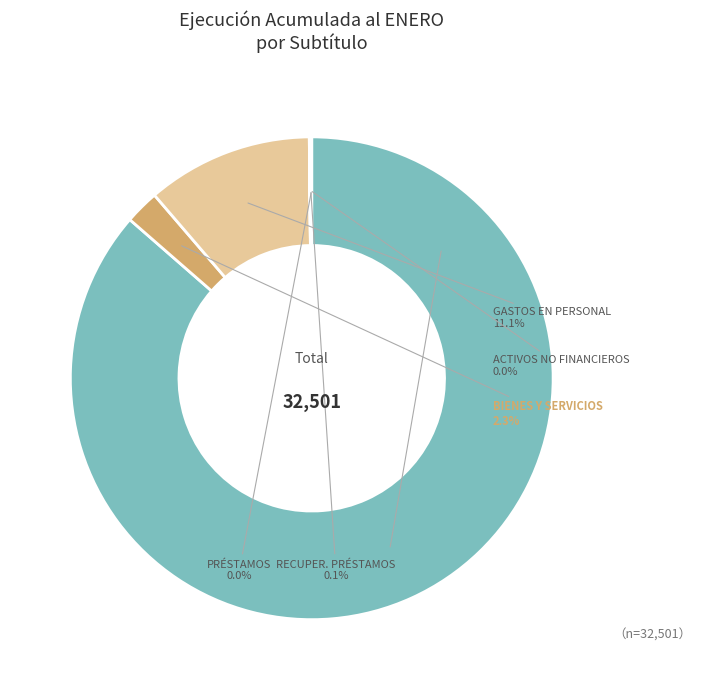

Is there any slice that represents more than half of the pie?

Yes